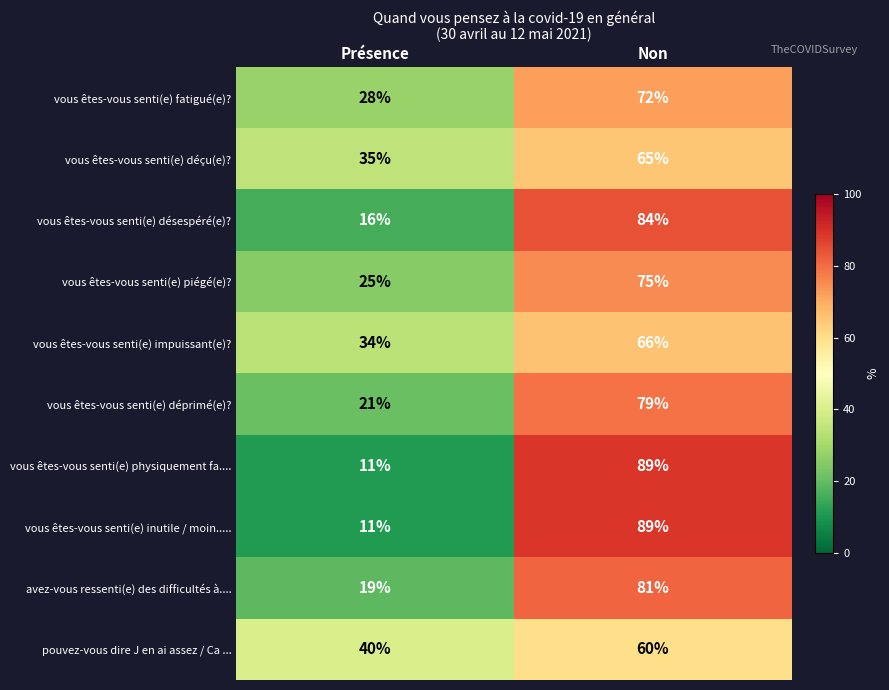

What is the spread (max minus min) of values at Non?

29